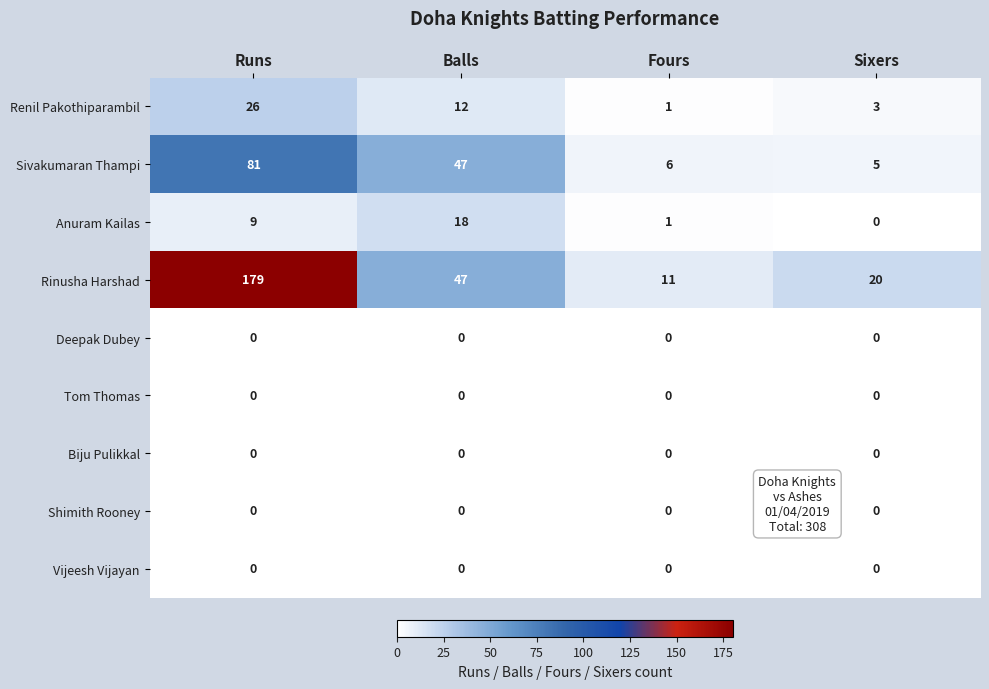

What is the approximate value of Sivakumaran Thampi at Fours, to the nearest 10?

10